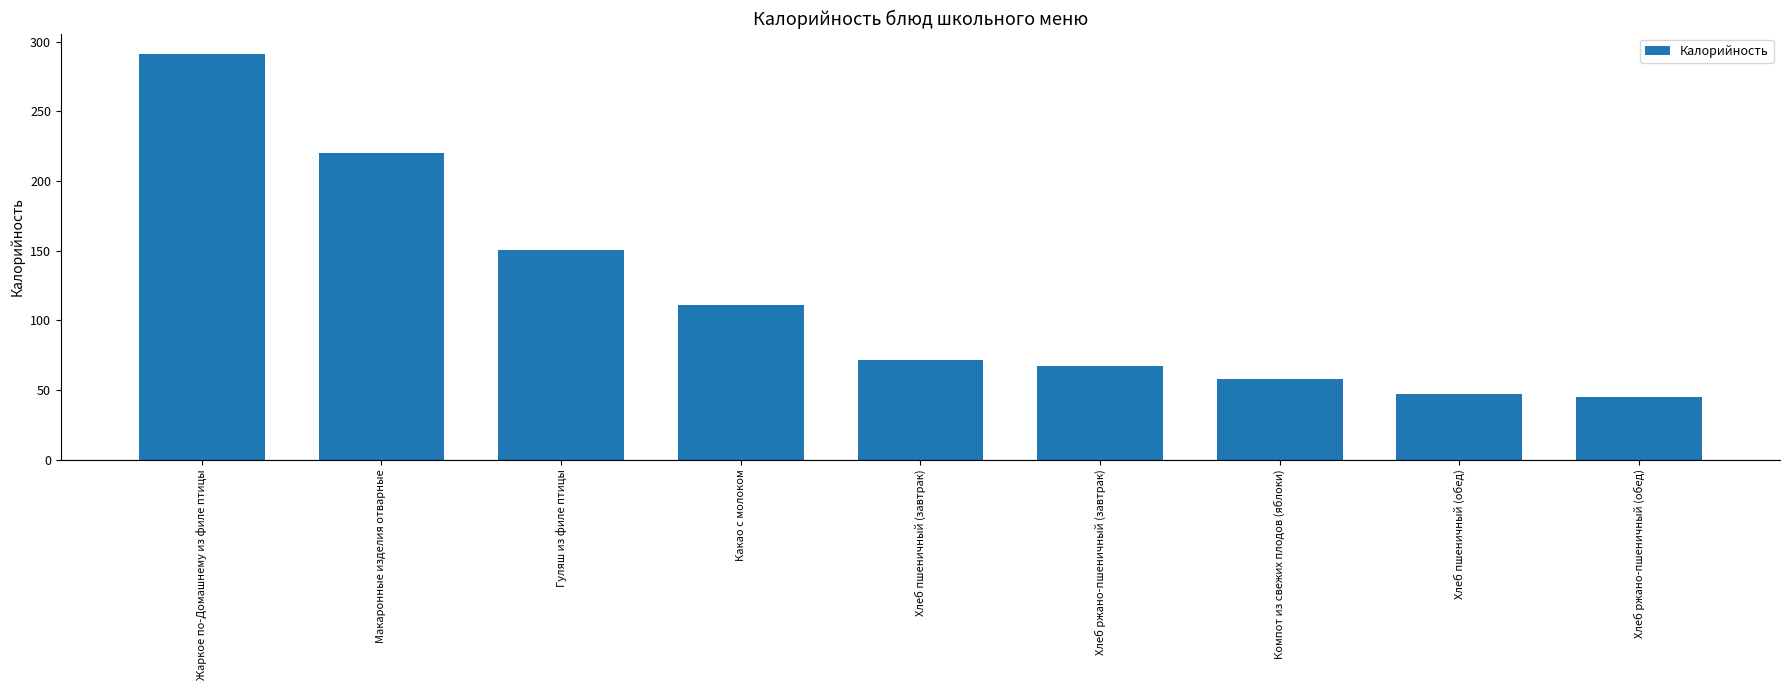

Between Компот из свежих плодов (яблоки) and Какао с молоком, which is larger?

Какао с молоком